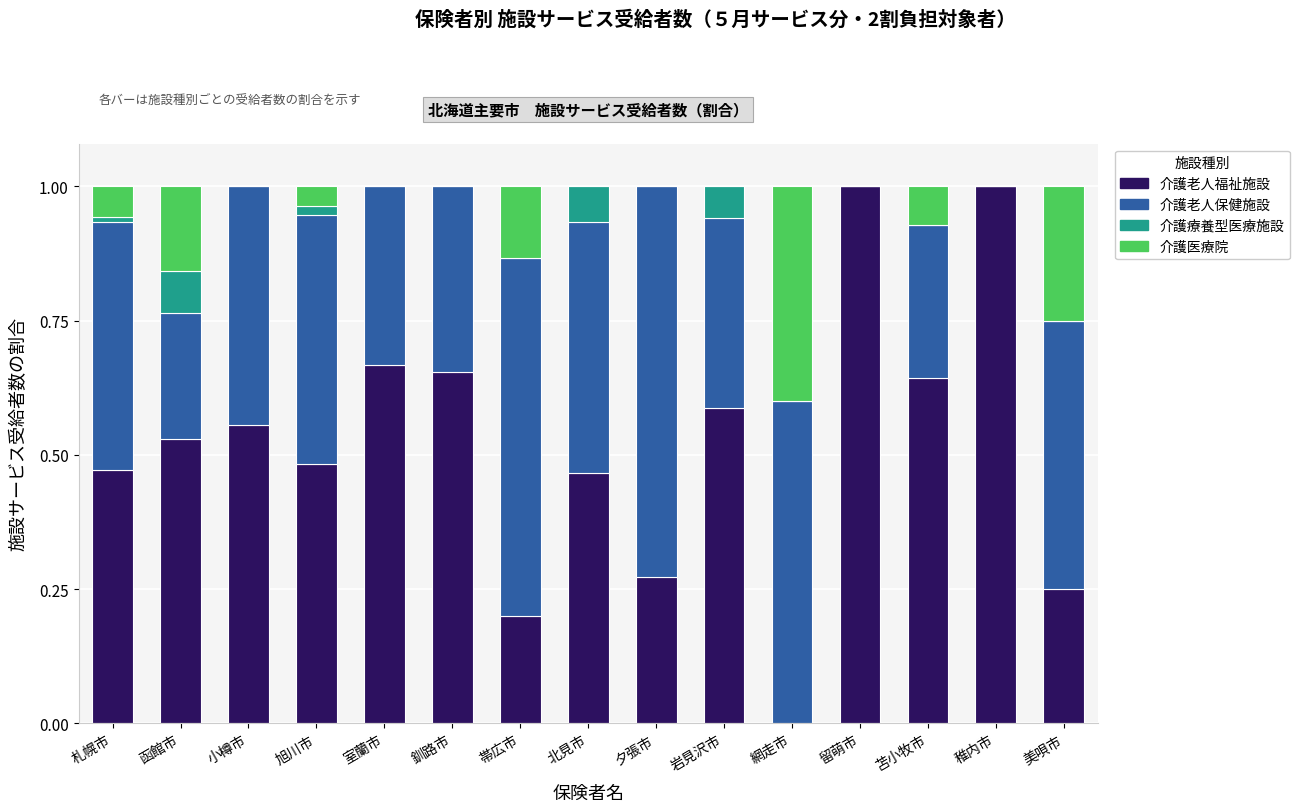

What is the total value across all series at 釧路市?

1.0